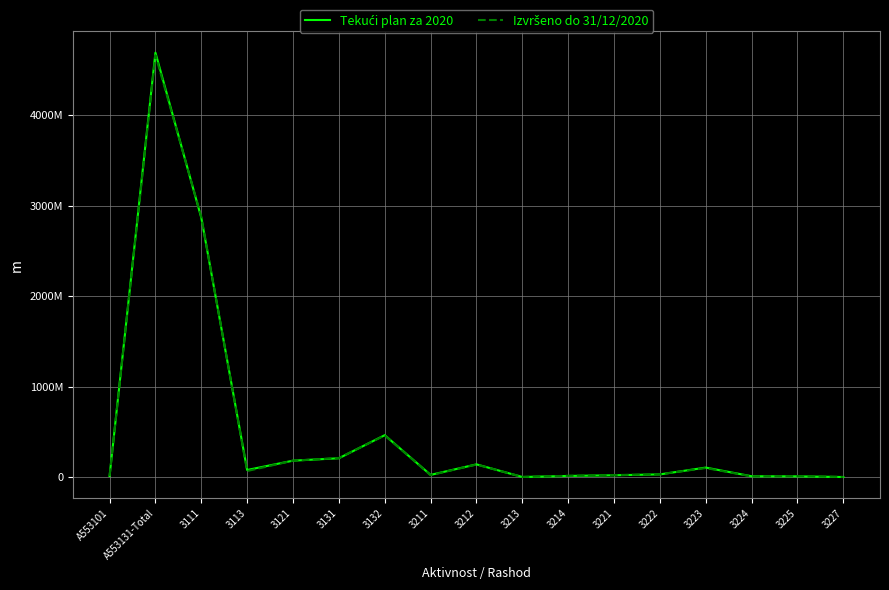

Is this an area chart (filled region under the line)?

No